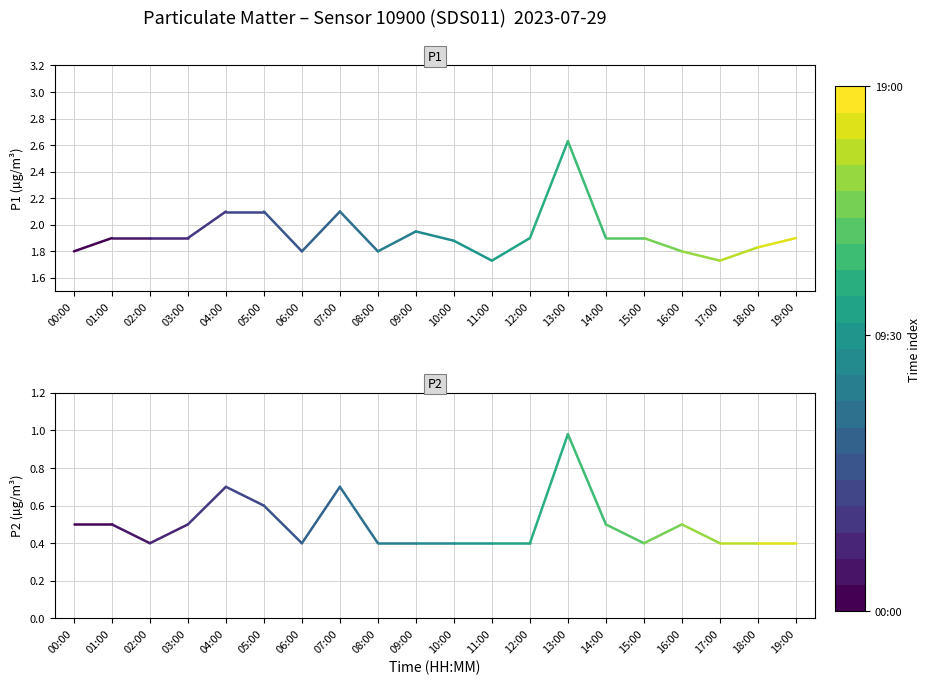

The value of P1 at 00:00 is 1.8. True or false?

True